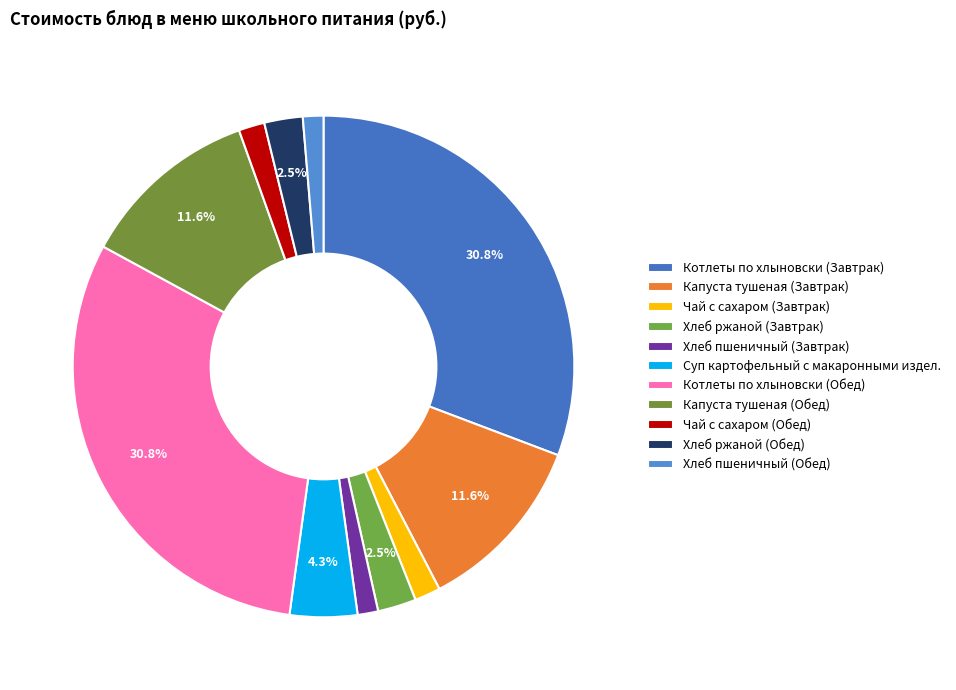

To the nearest percent, what is the combined percentage of Хлеб ржаной (Обед) and Хлеб пшеничный (Обед)?

4%